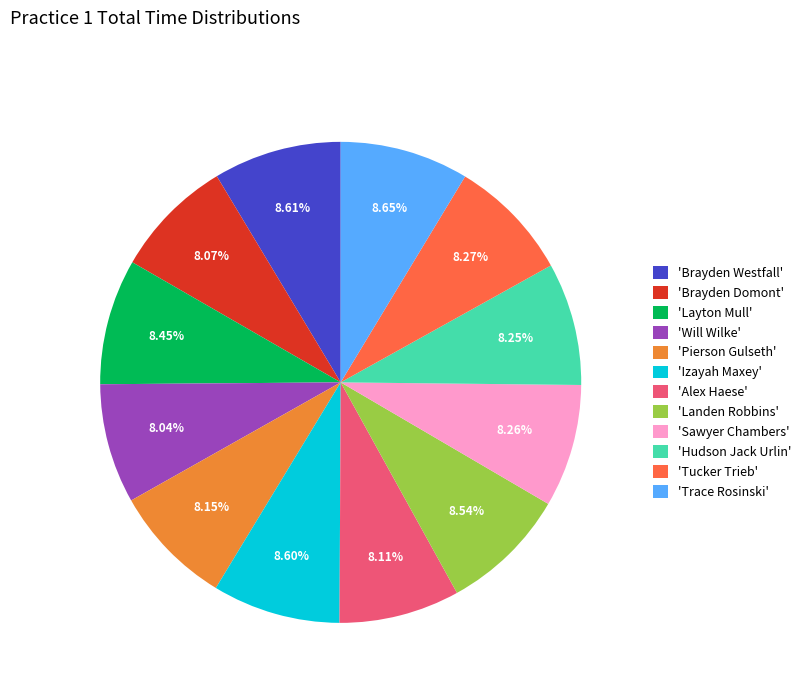

Combined, do 'Tucker Trieb' and 'Izayah Maxey' account for over 50%?

No